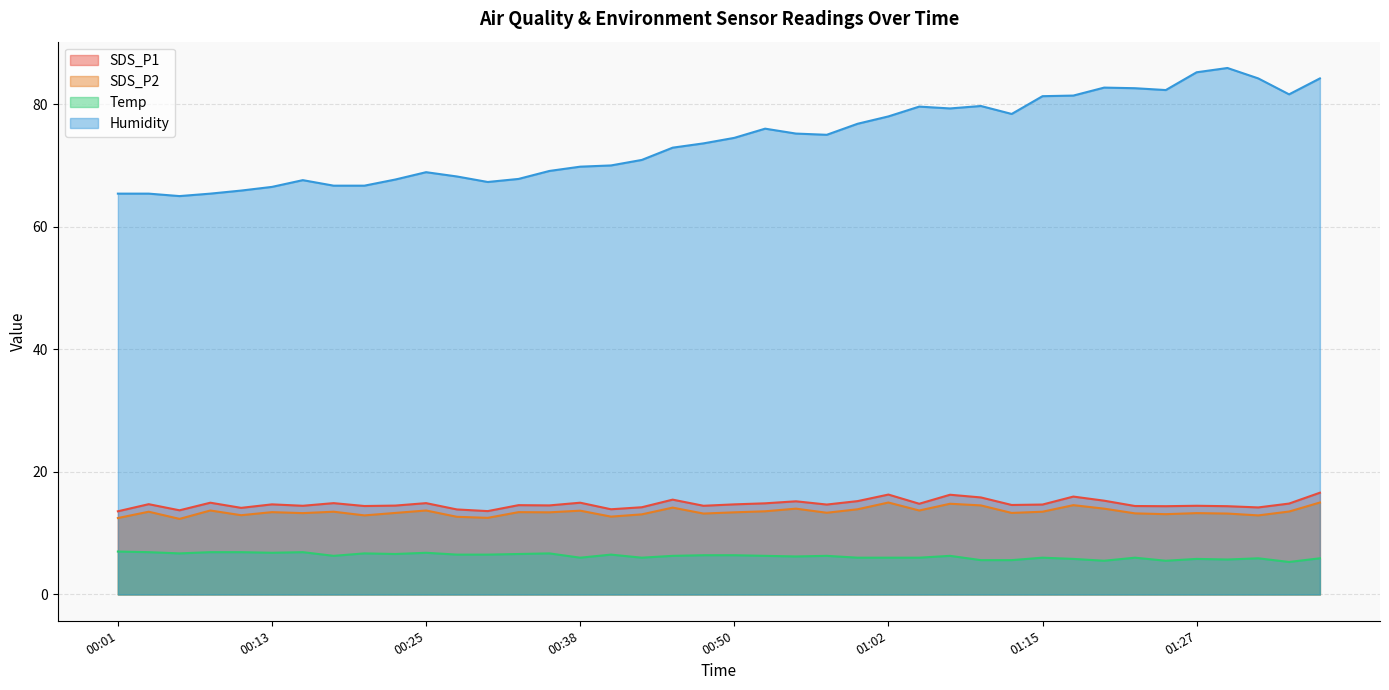

What is the label of the 21st point from the left?

00:50